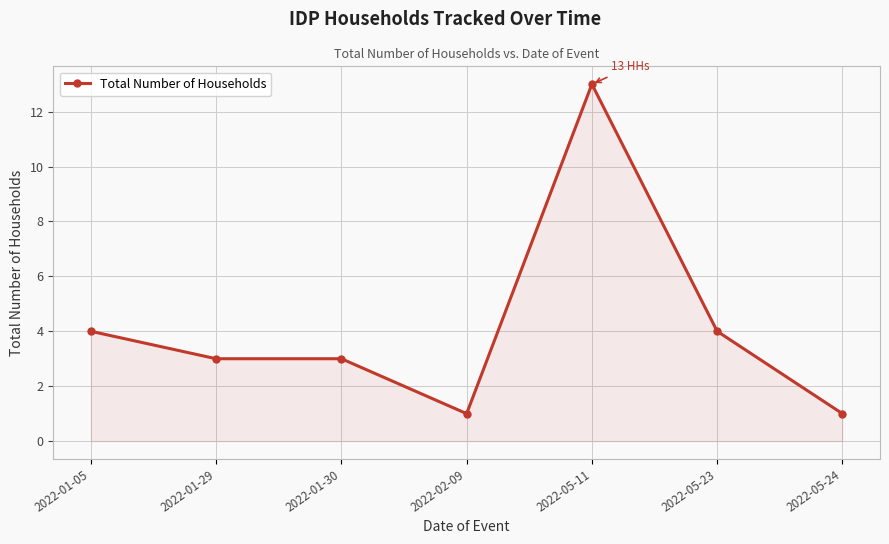

True or false: there are more than 2 points higher than both neighbors.

False